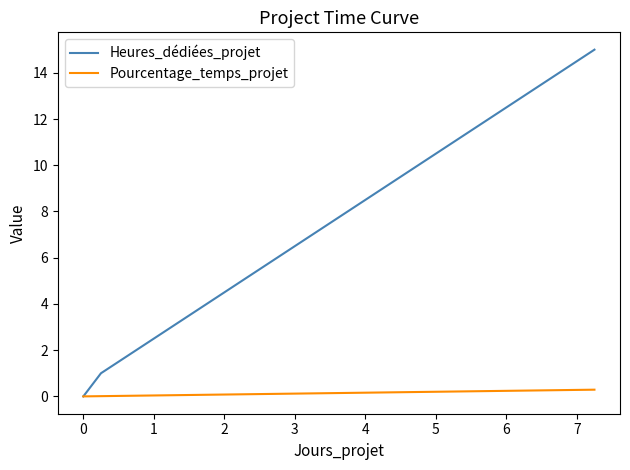

Is this an area chart (filled region under the line)?

No